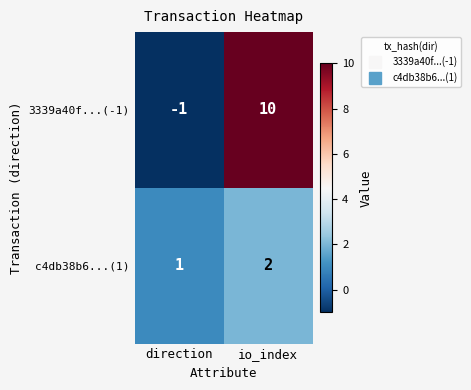

What is the maximum value shown in the chart?

10